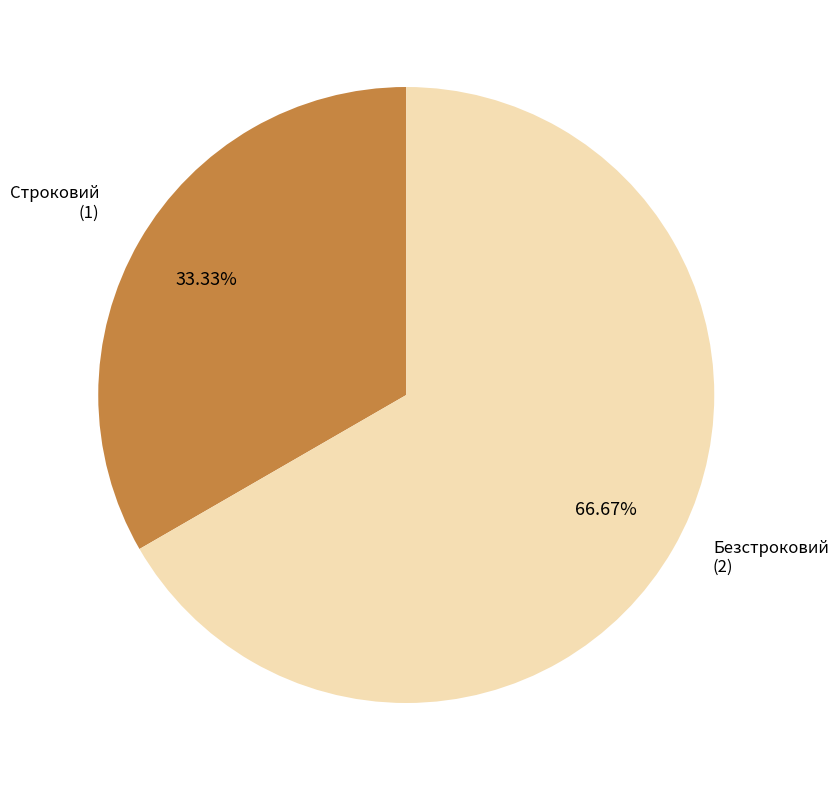

Is there any slice that represents more than half of the pie?

Yes